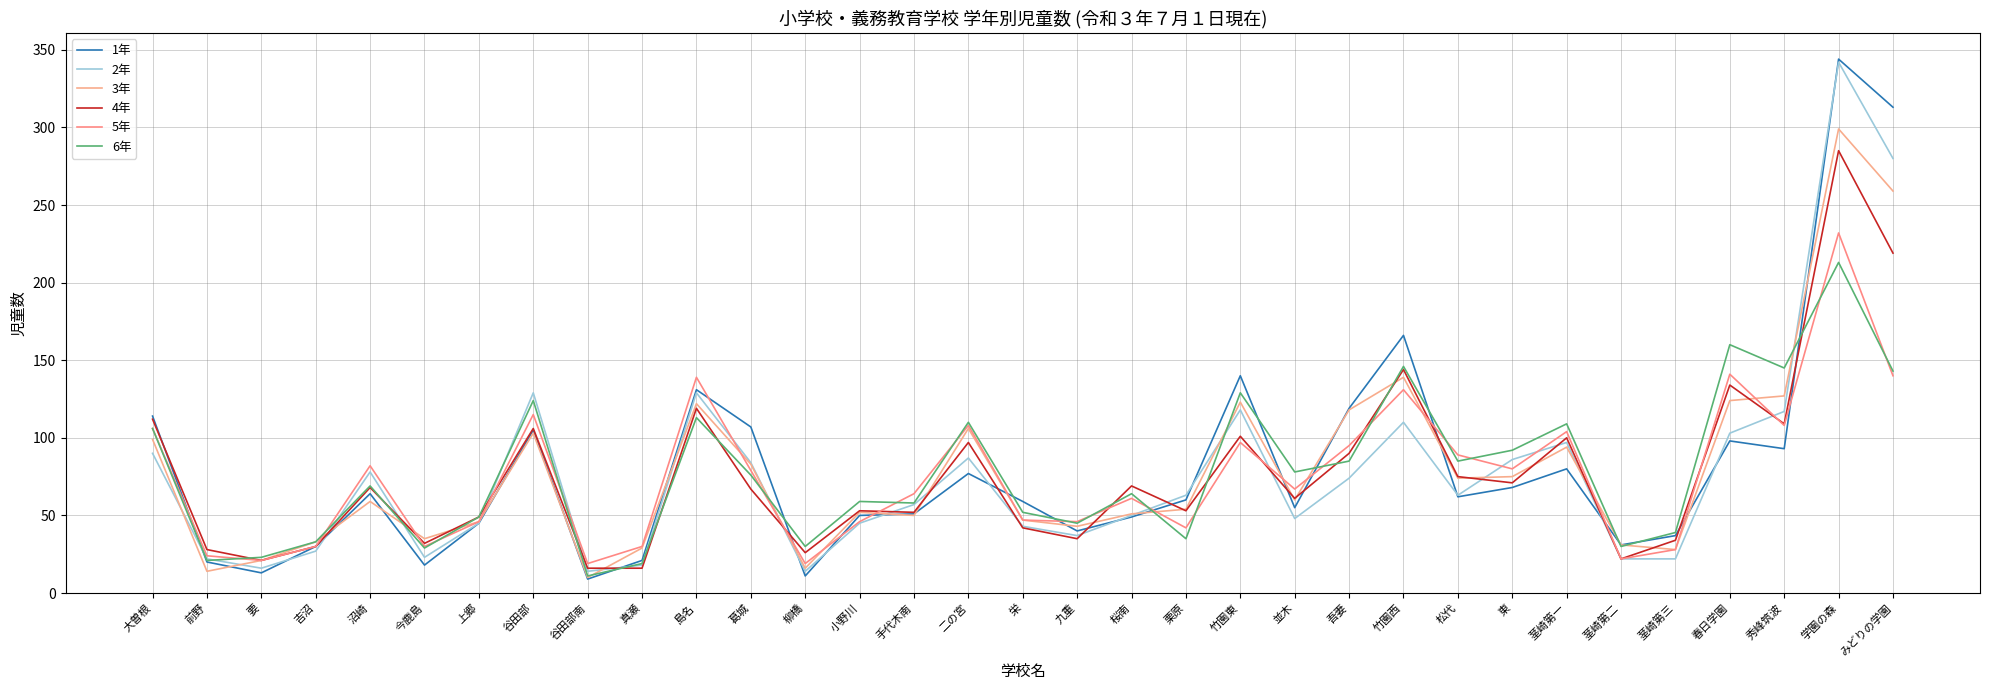

What is the average value of the 1年 series?

81